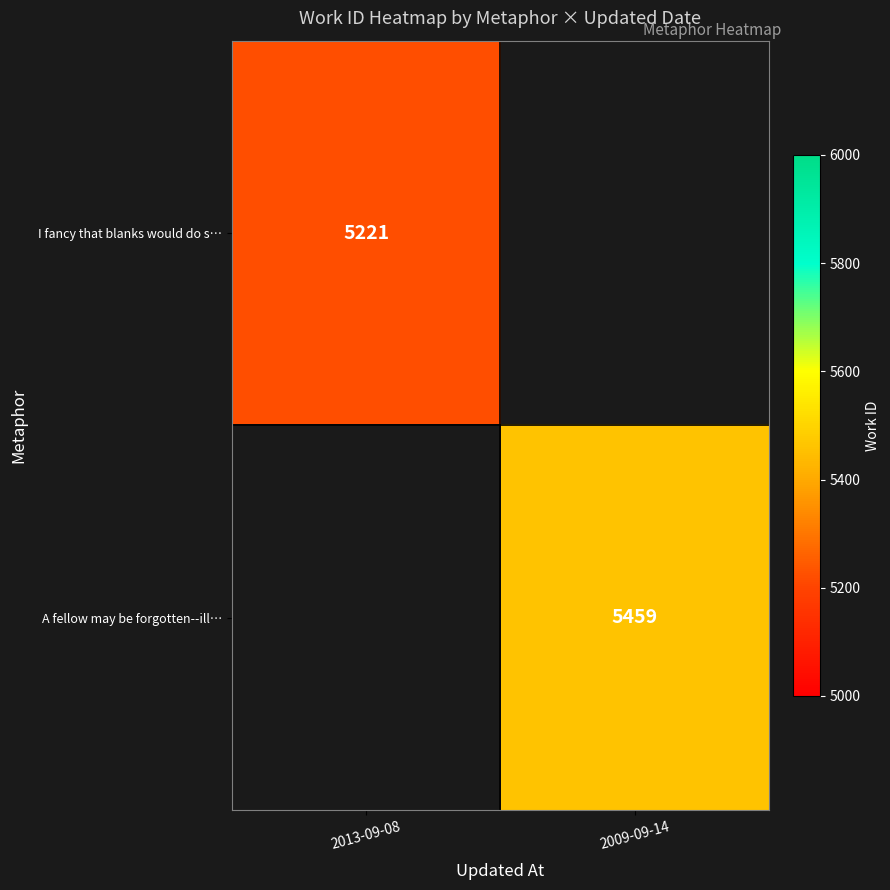

The value of I fancy that blanks would do s… at 2013-09-08 is 2502. True or false?

False